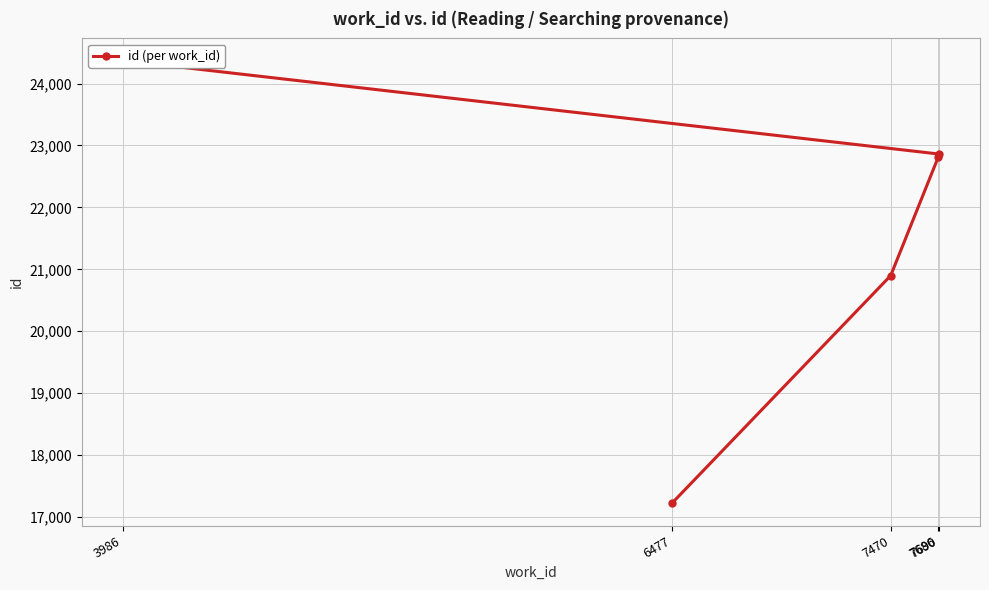

Reading left to right, transcribe all the data shown in this chart.

6477=17220	7470=20898	7686=22813	7690=22861	3986=24371